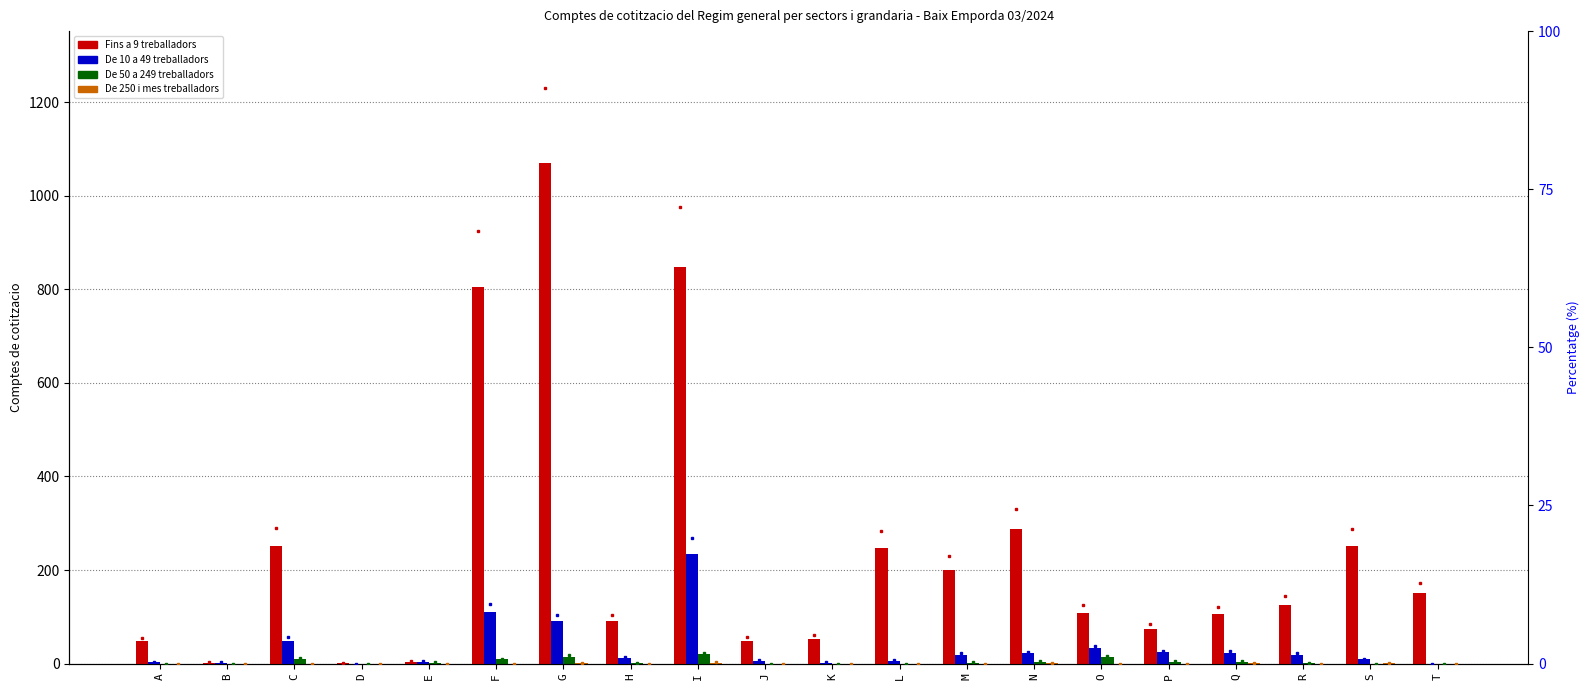

What is the sum of all De 250 i mes treballadors values?

0.5